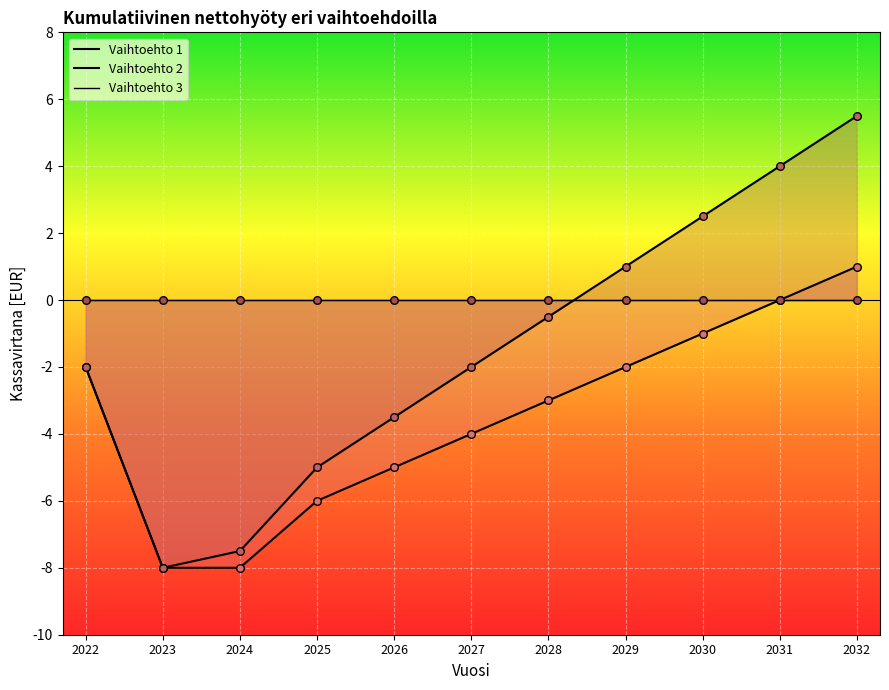

Is the value of Vaihtoehto 1 points at 2026 greater than the value of Vaihtoehto 2 points at 2032?

No